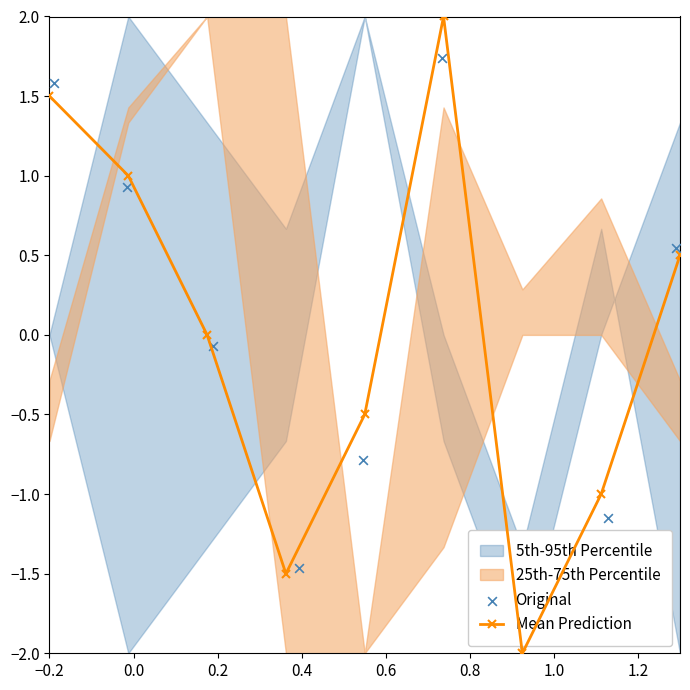

In Mean Prediction, how many points are higher than both neighbors (excluding endpoints)?

1